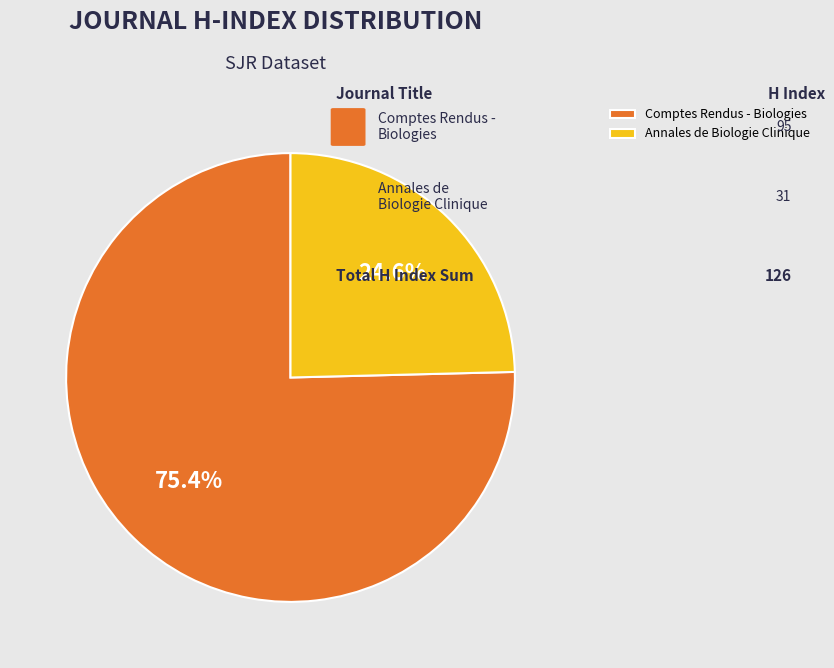

What percentage is the Comptes Rendus - Biologies slice, to the nearest percent?

75%